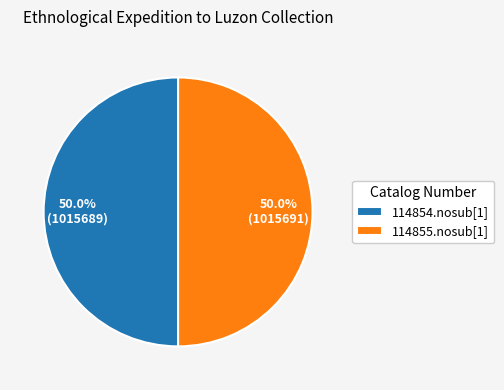

What percentage do 114854.nosub[1] and 114855.nosub[1] together represent?

100.0%